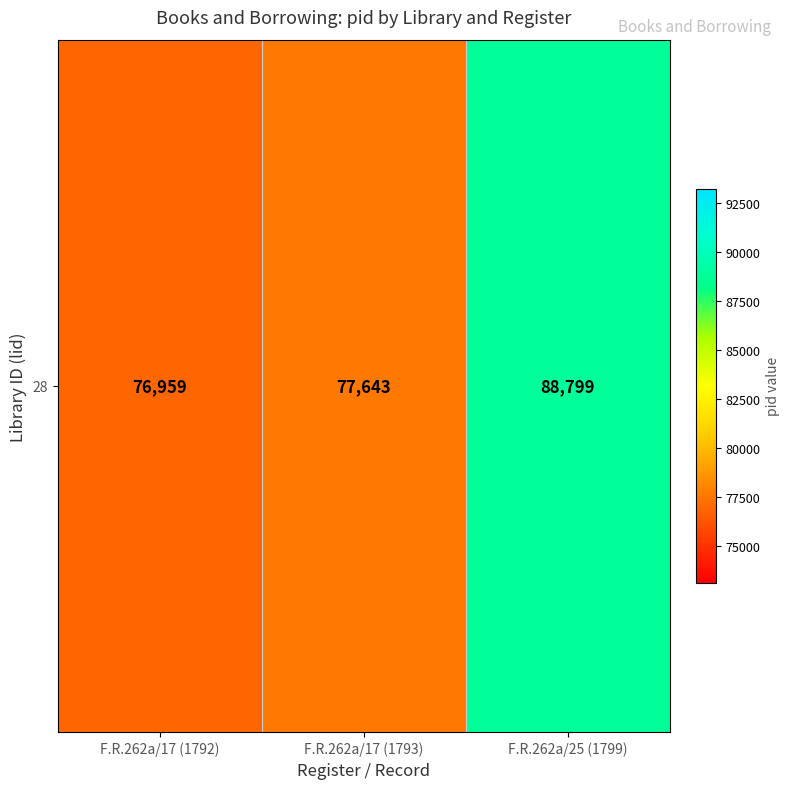

At which category does the chart reach its minimum across all series?

F.R.262a/17 (1792)